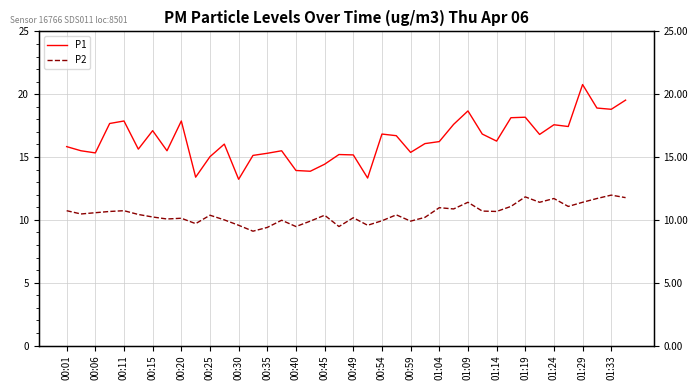

True or false: P1 and P2 cross at least once.

False